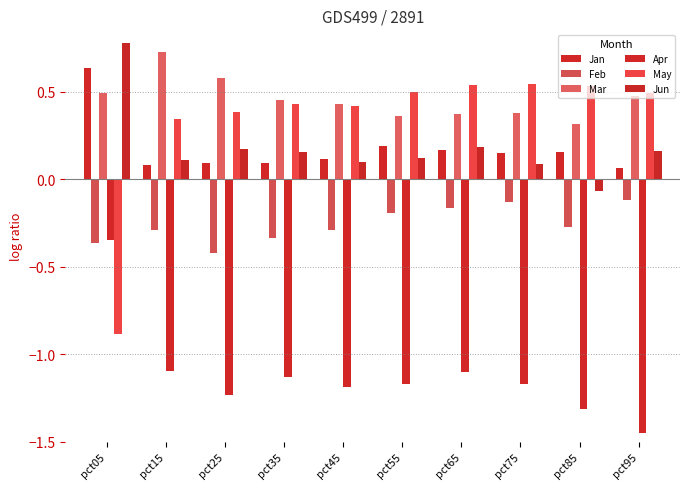

What is the spread (max minus min) of values at pct85?

1.8